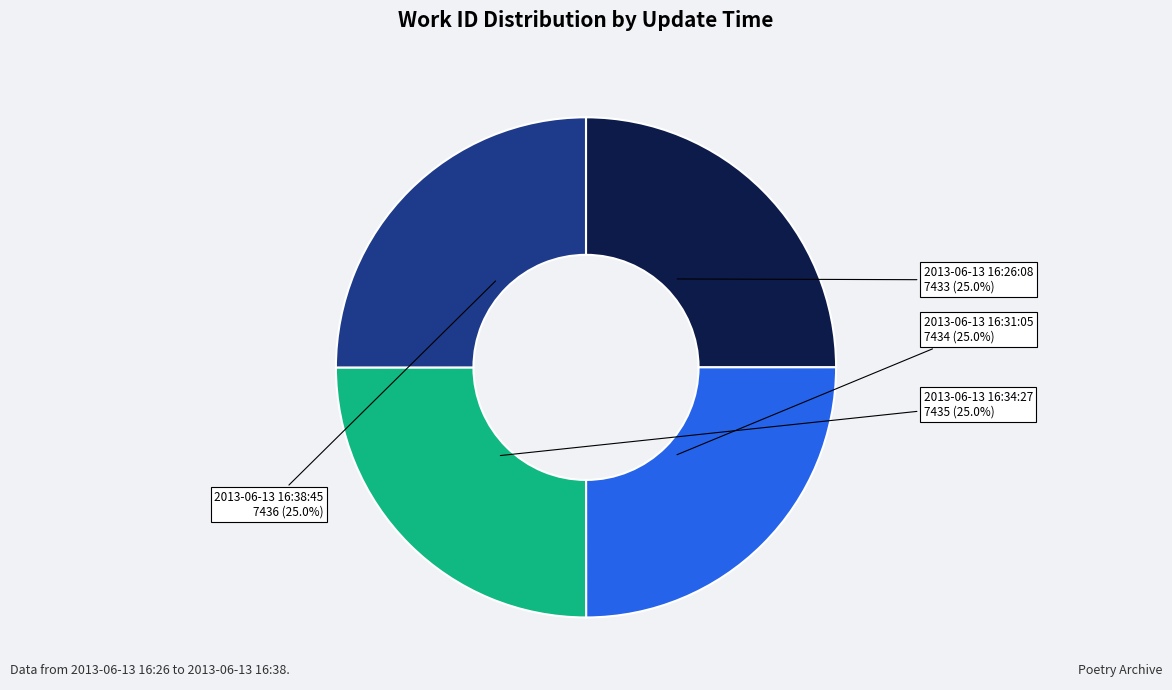

Is there a majority slice in this chart?

No